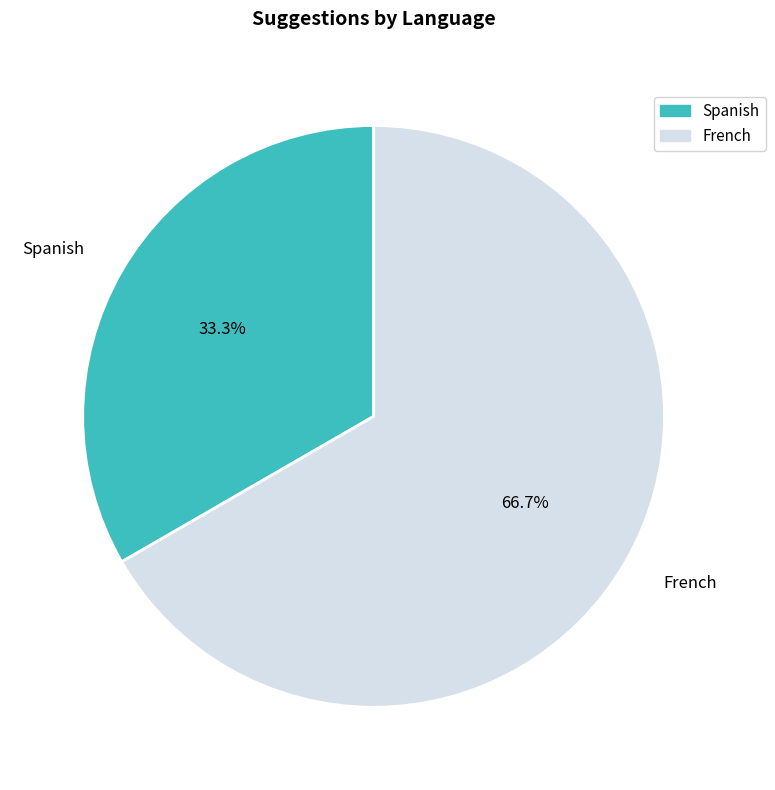

How many segments does this pie chart have?

2